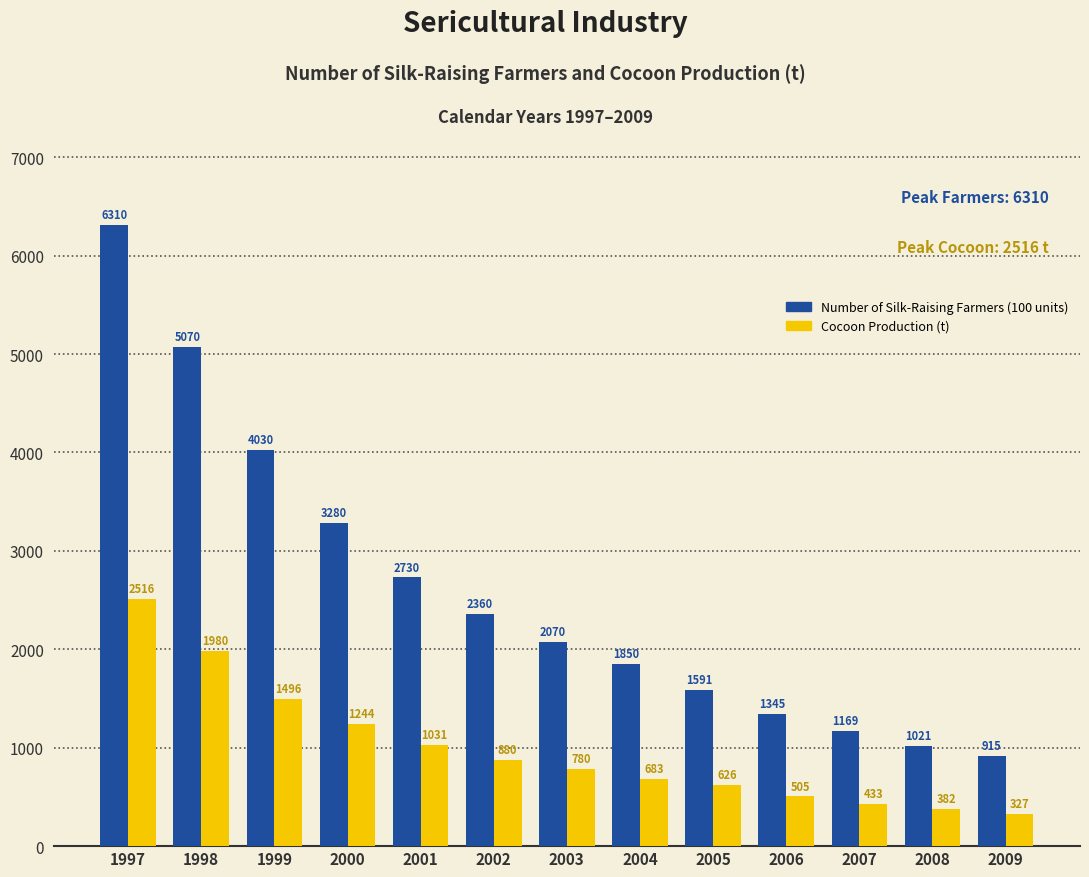

What is the maximum value for Cocoon Production (t)?

2516